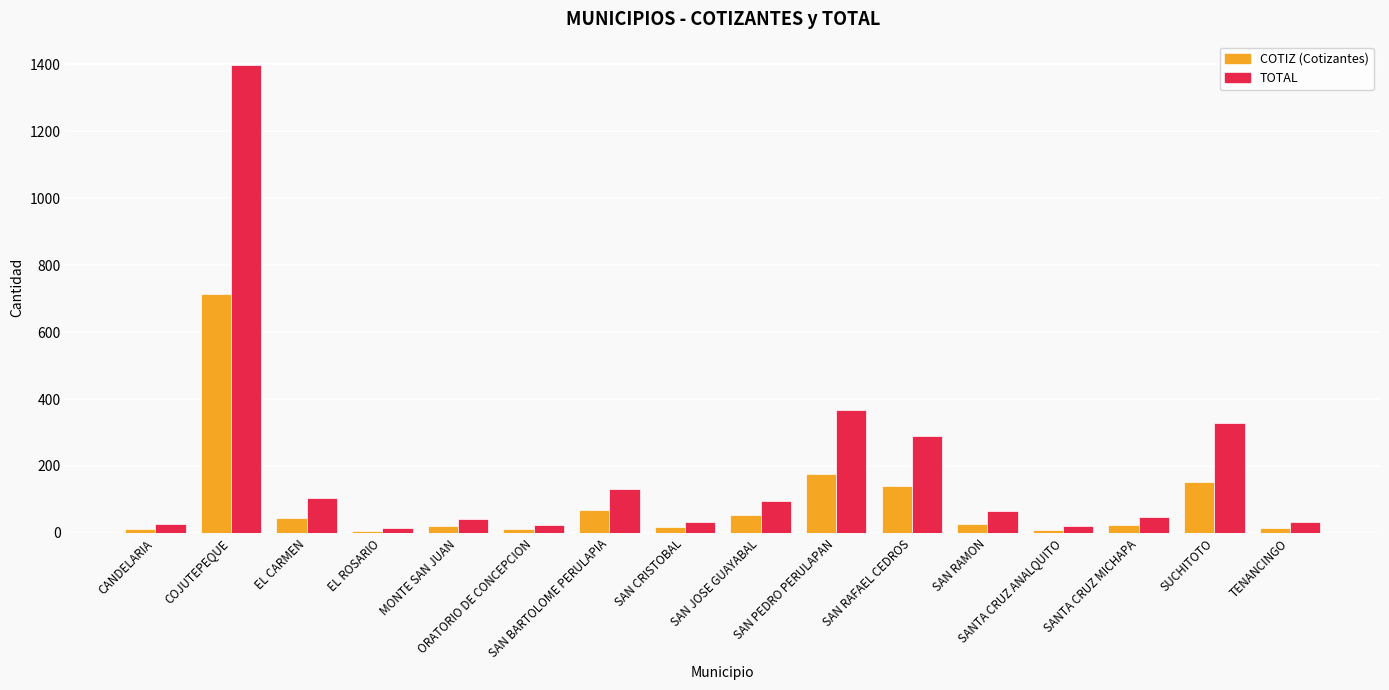

What is the maximum value shown in the chart?

1397